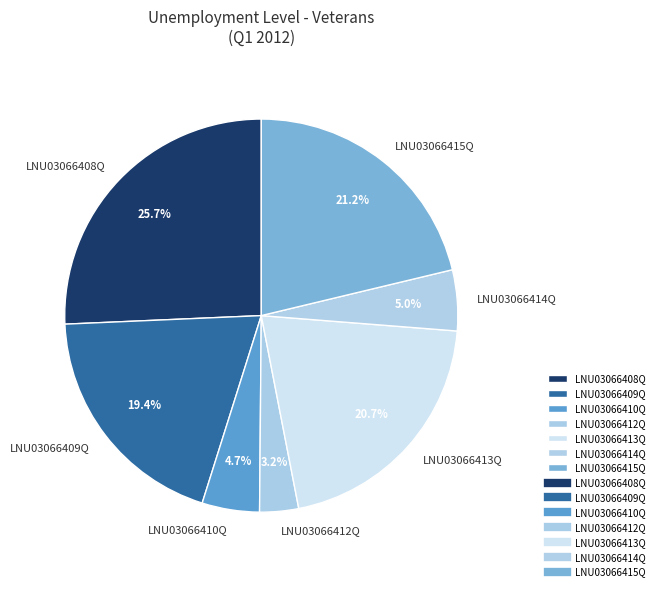

To the nearest percent, what portion does LNU03066414Q represent?

5%